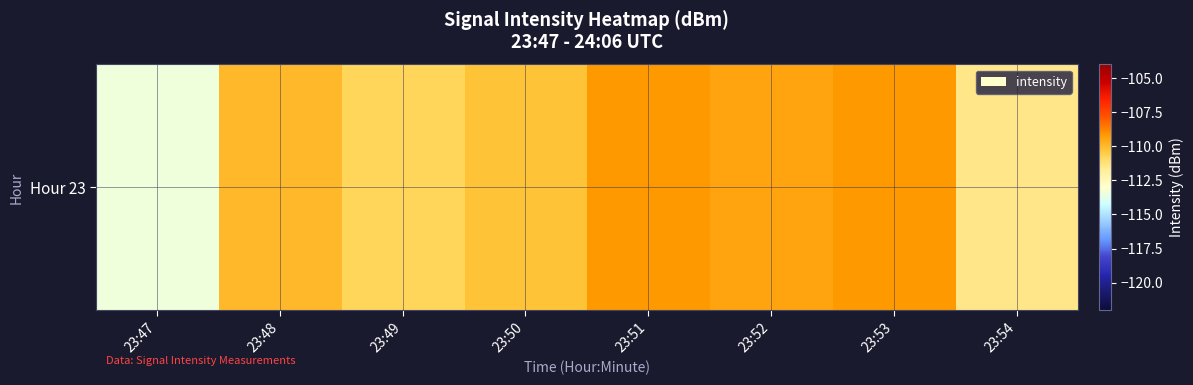

List the labels in order of value, smallest first.

23:47, 23:54, 23:49, 23:50, 23:48, 23:52, 23:51, 23:53